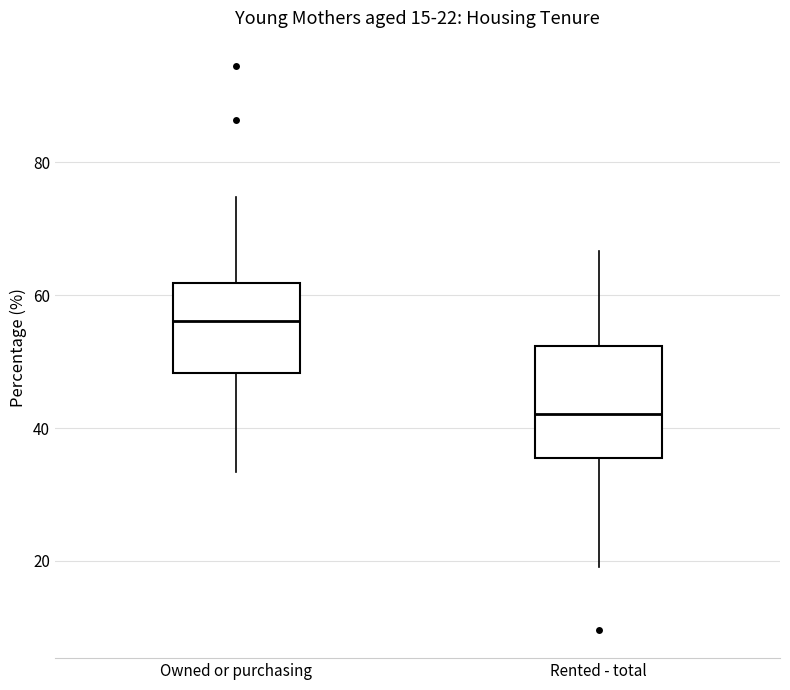

Which box is the tallest, from its lower edge to its upper edge?

Rented - total